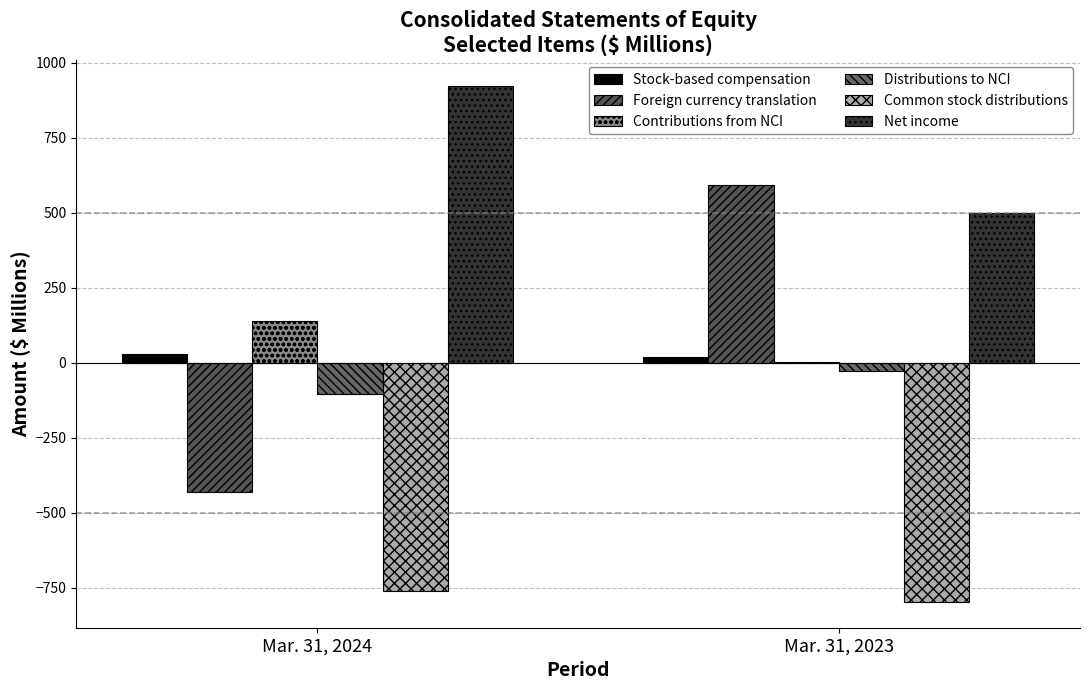

Where is Contributions from NCI nearest to the value 69?

Mar. 31, 2023